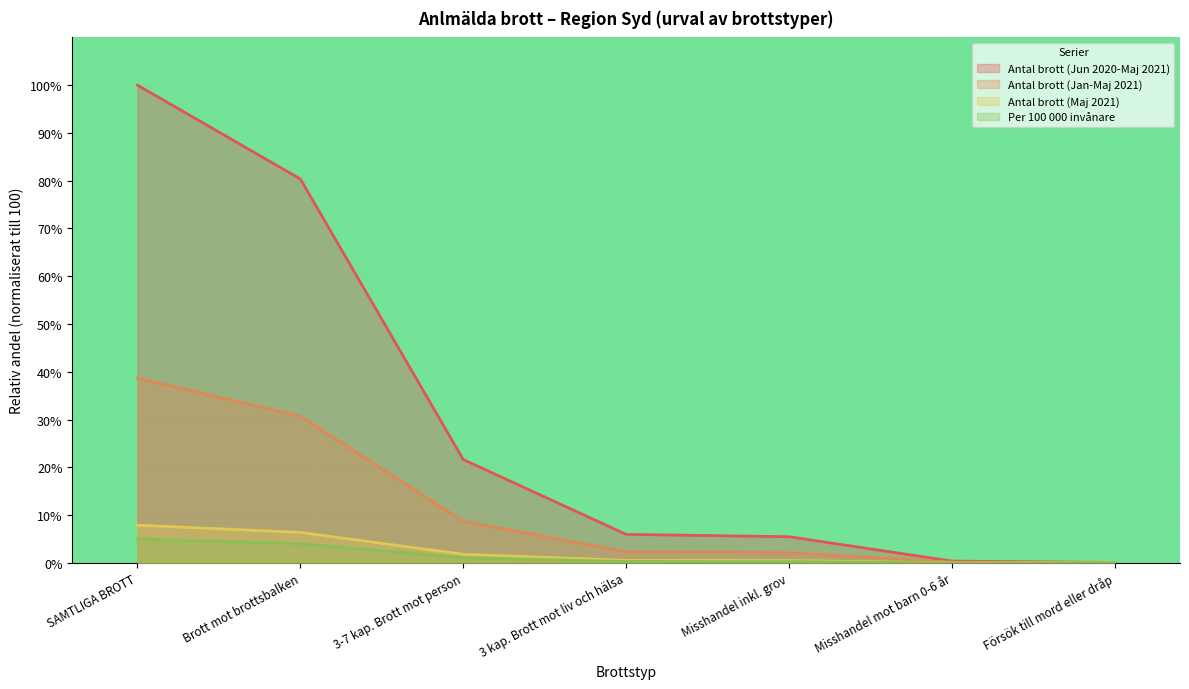

True or false: Antal brott (Jun 2020-Maj 2021) and Per 100 000 invånare cross at least once.

False